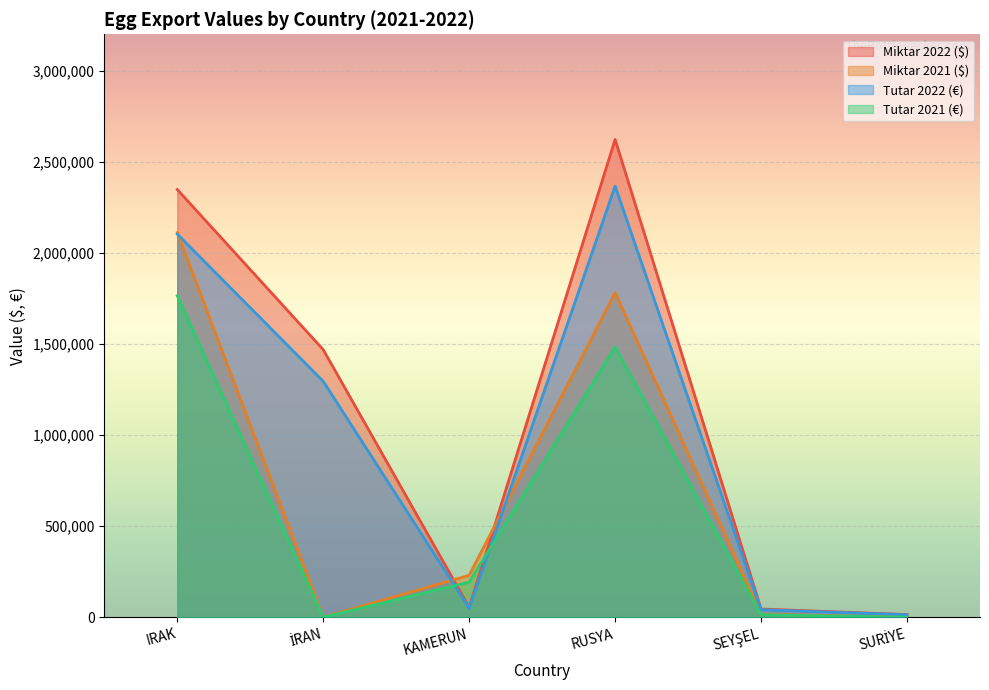

Which series has the widest spread of values?

Miktar 2022 ($)